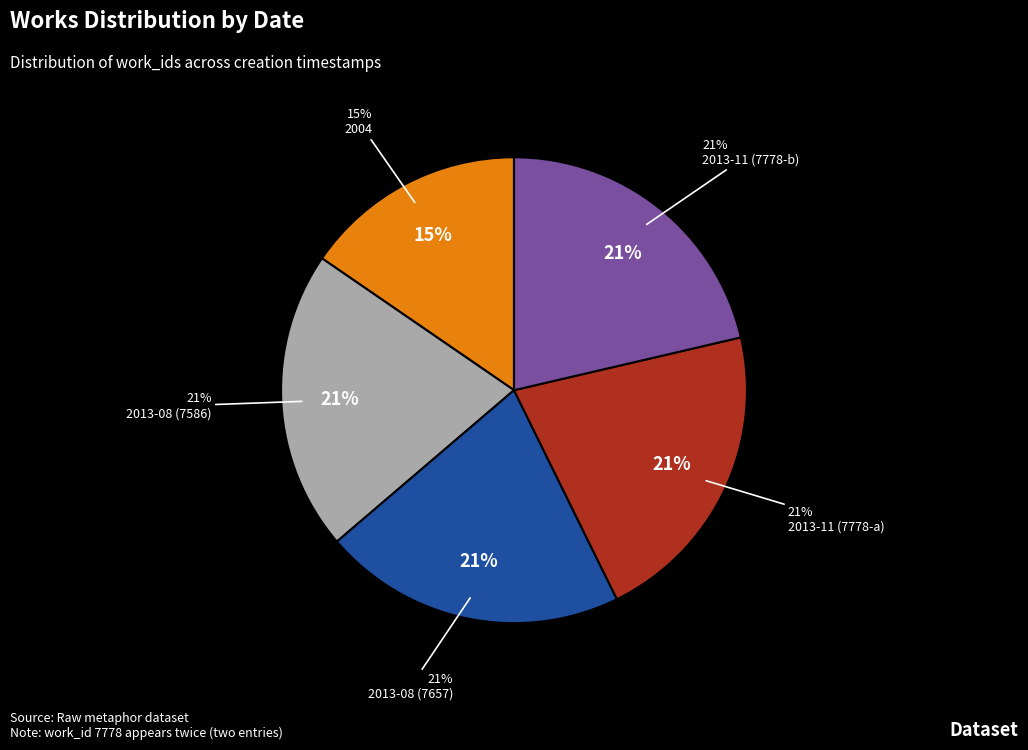

To the nearest percent, what is the combined percentage of 2013-11 (7778-b) and 2013-11 (7778-a)?

43%